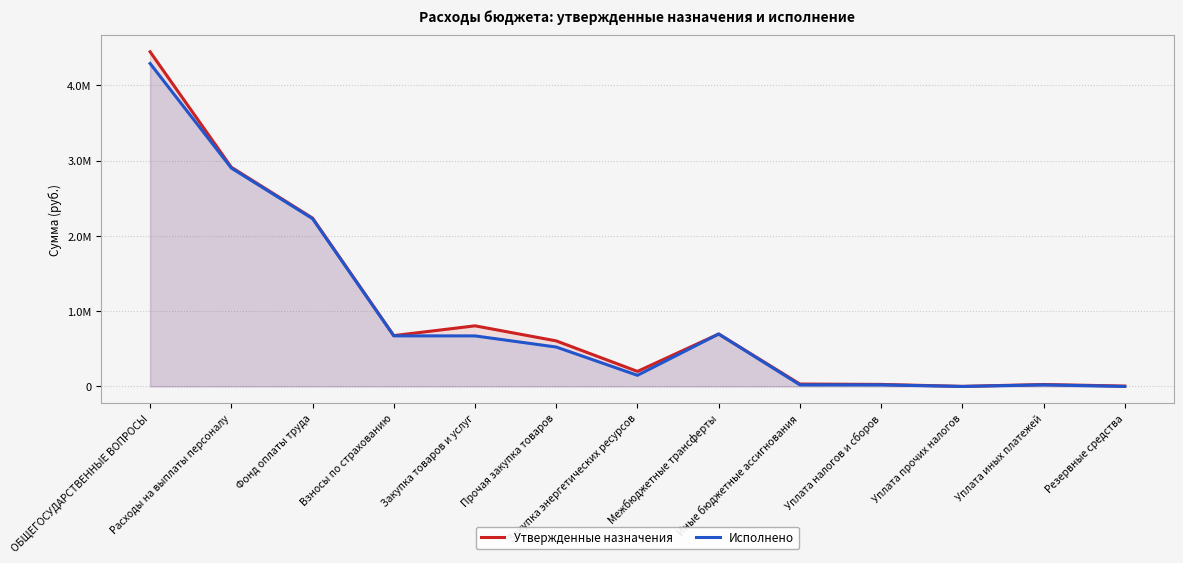

Where is the first local minimum for Утвержденные назначения?

Взносы по страхованию